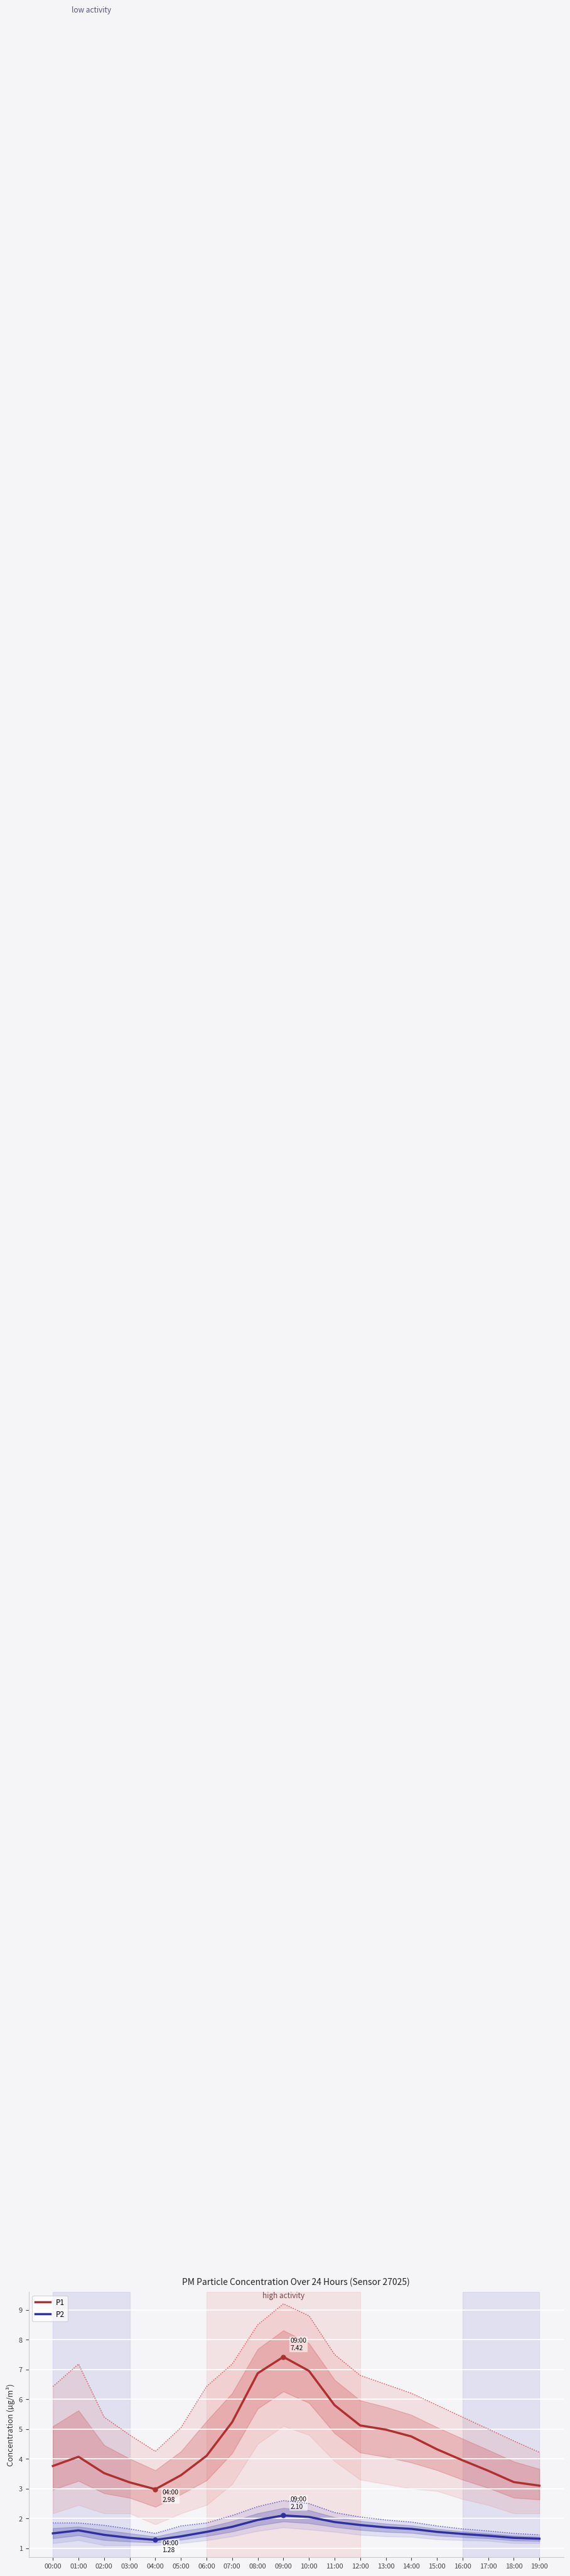

How many distinct data groups are displayed?

2